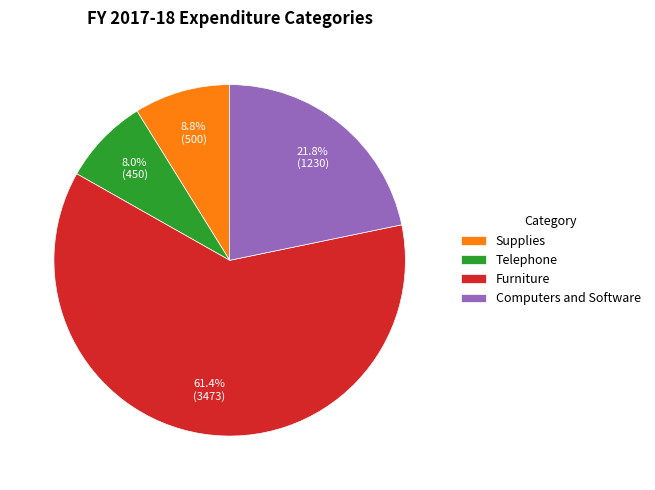

Is Furniture the majority of the pie?

Yes